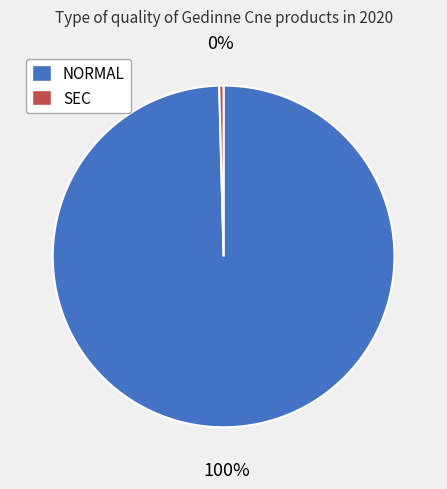

To the nearest percent, what percentage of the pie is NORMAL?

100%